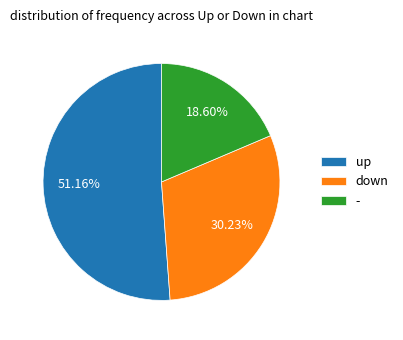

How many slices are in this pie chart?

3